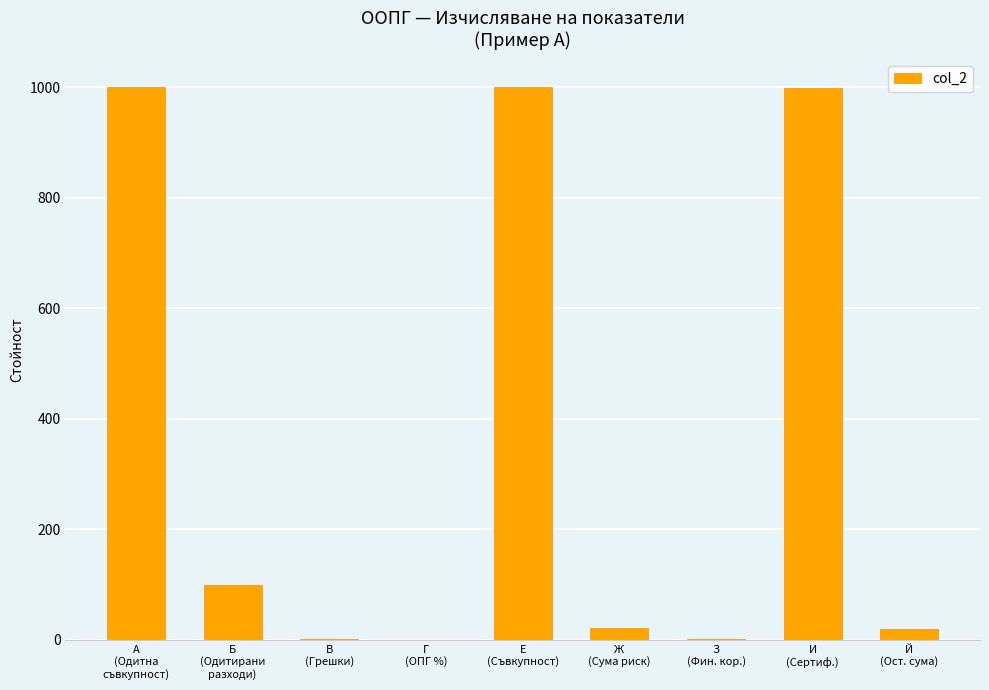

What is the maximum value shown in the chart?

1000.0